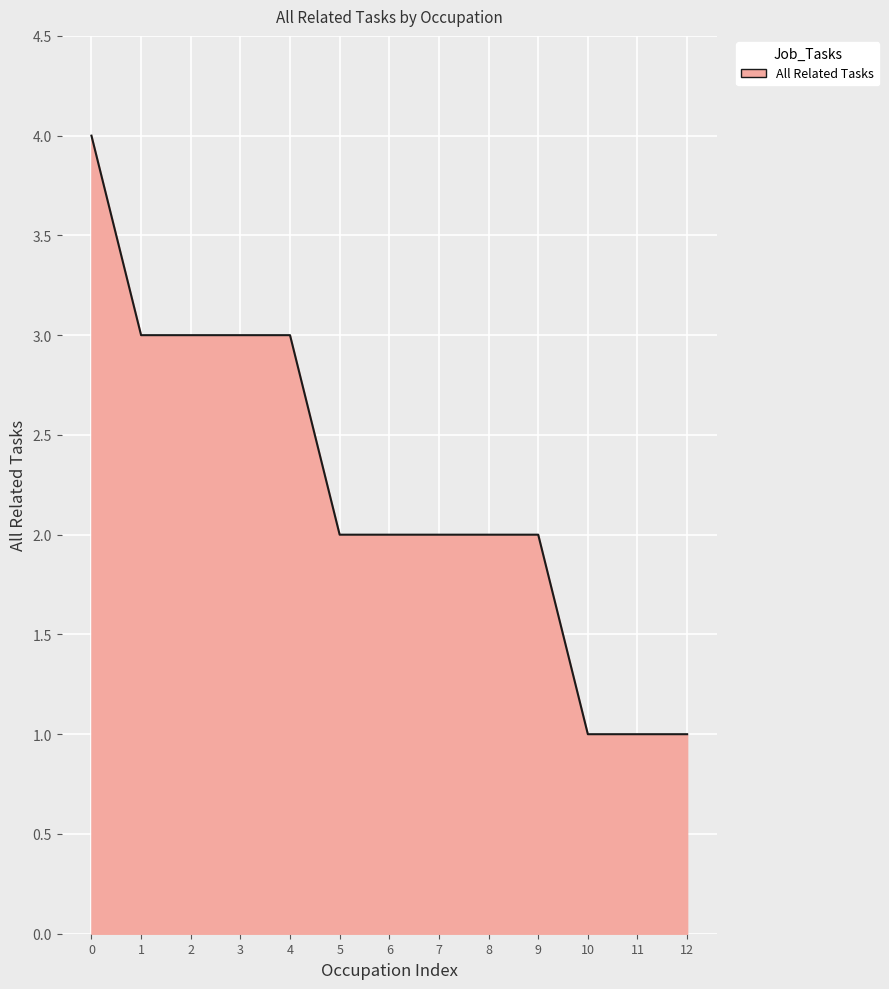

Approximately how many times larger is the value at 4 compared to 10?

3.0